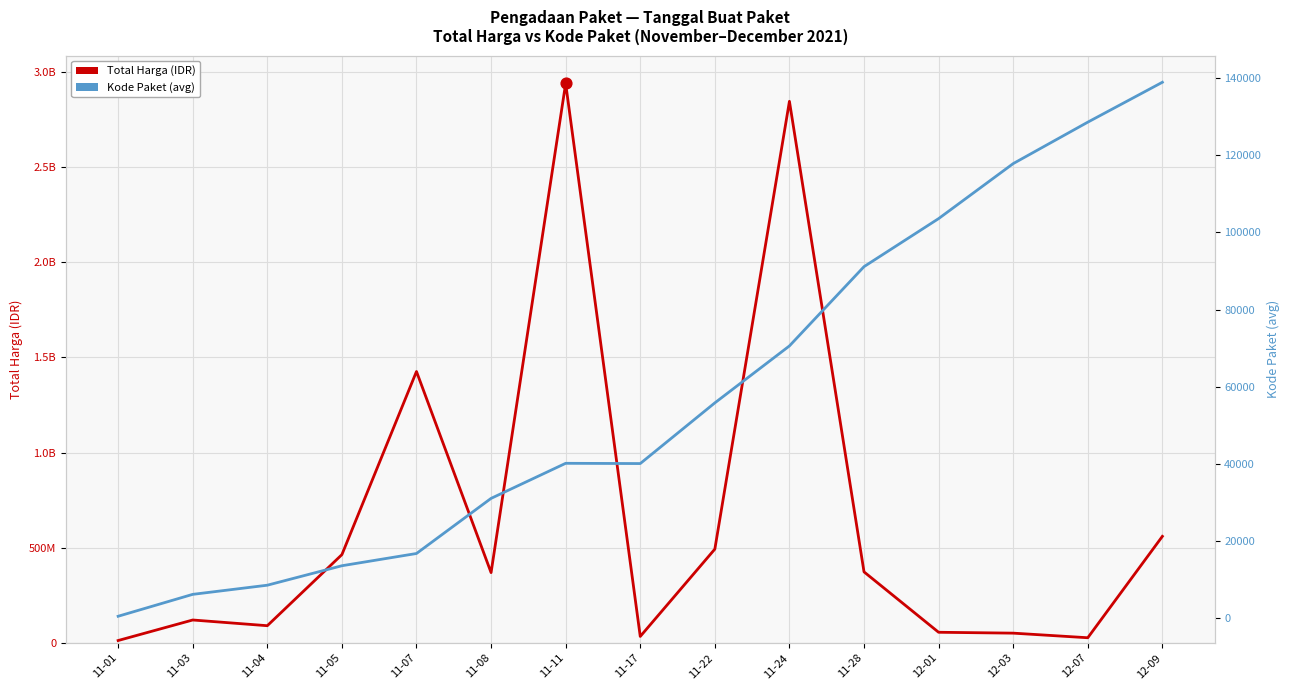

Which series has the largest Y range (max minus min)?

Total Harga